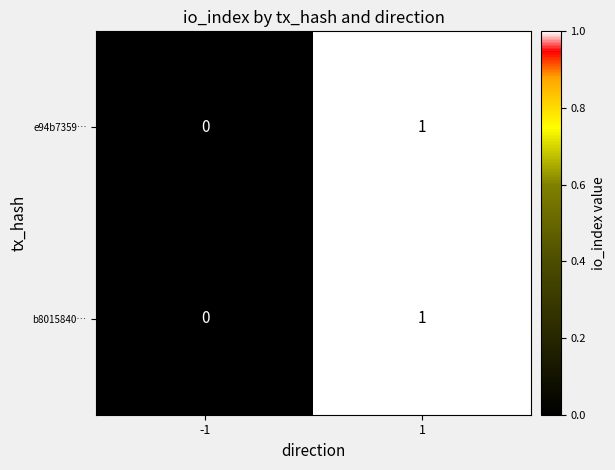

List the labels in order of e94b7359… value, largest first.

1, -1